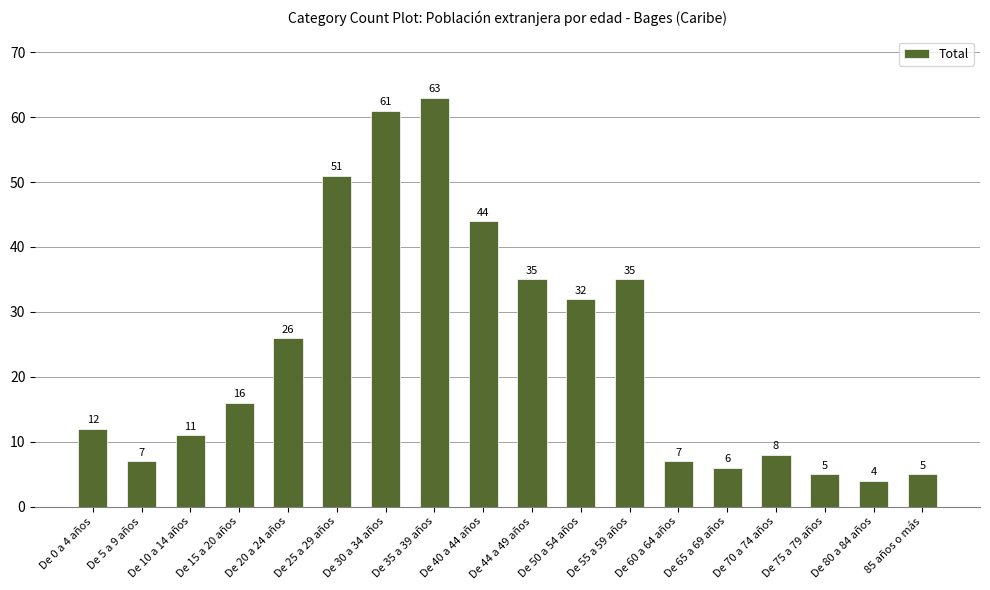

Which label corresponds to the smallest value in the chart?

De 80 a 84 años